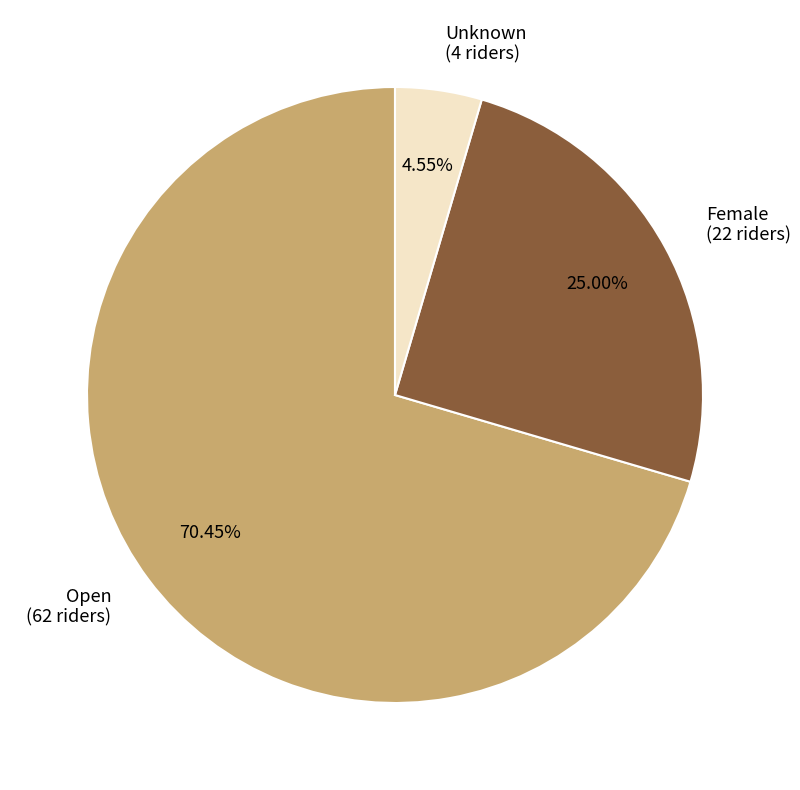

True or false: Female accounts for 25% of the total.

True